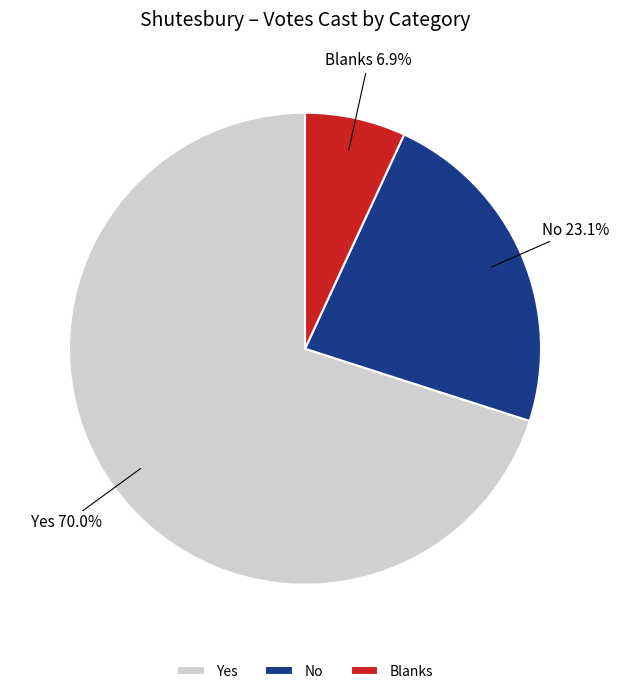

Which slice is the smallest?

Blanks